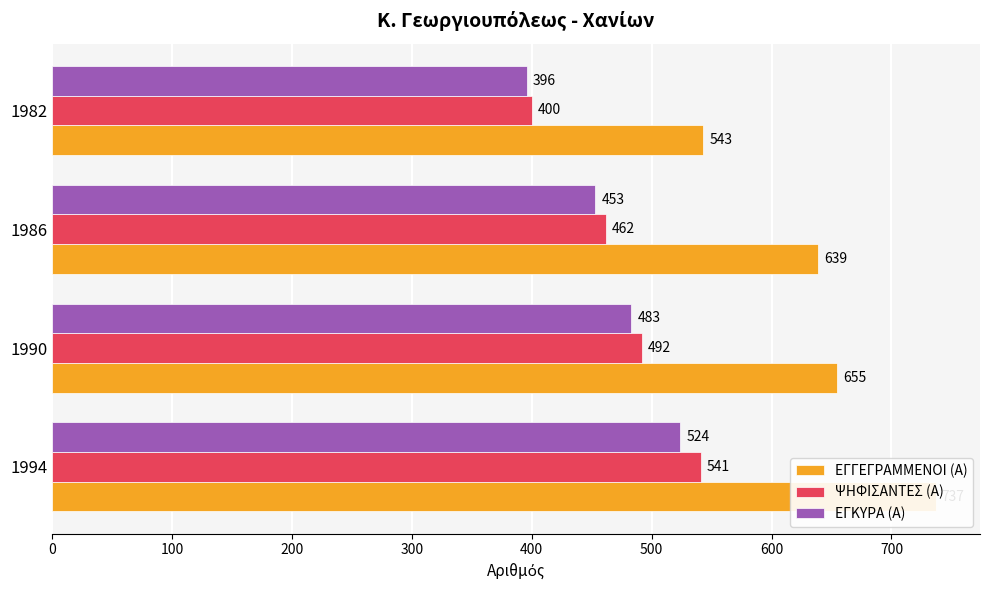

Is the value of ΕΓΚΥΡΑ (Α) at 100 greater than the value of ΕΓΓΕΓΡΑΜΜΕΝΟΙ (Α) at 300?

No